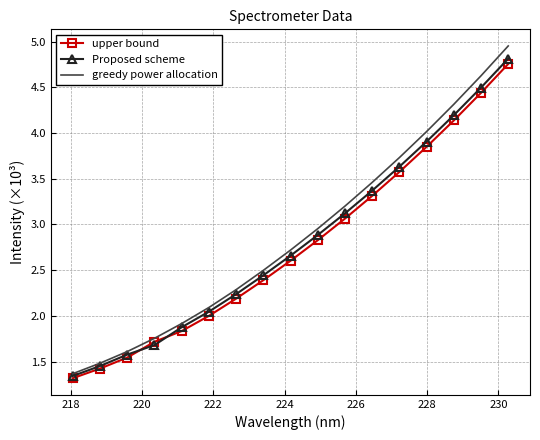

Which series has the largest range (max minus min)?

greedy power allocation